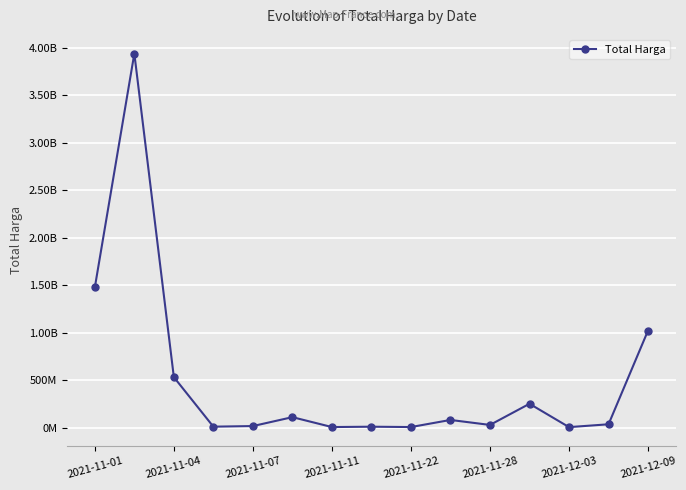

Does the chart display data point markers on the line(s)?

Yes